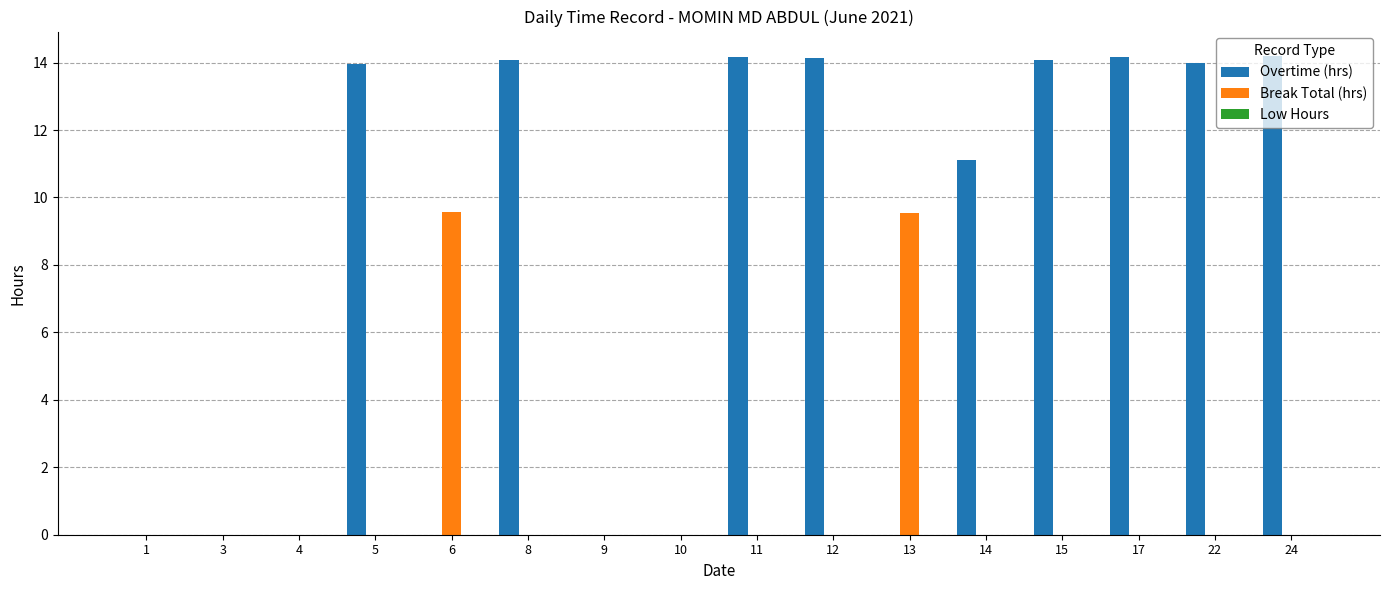

What is the highest value of the Break Total (hrs) series?

9.6